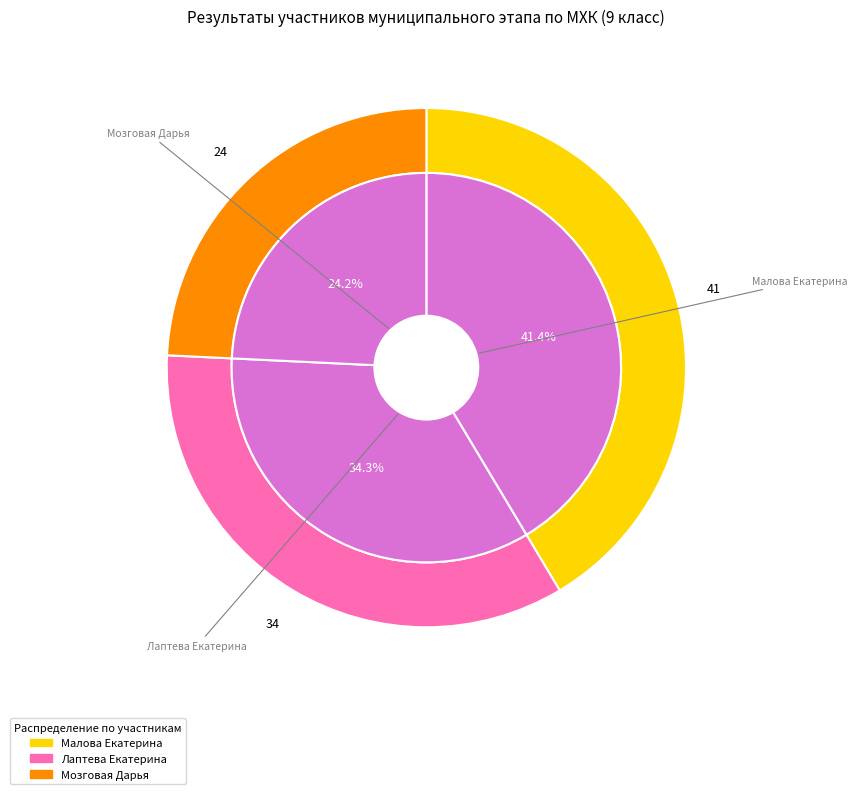

How many segments does this pie chart have?

3